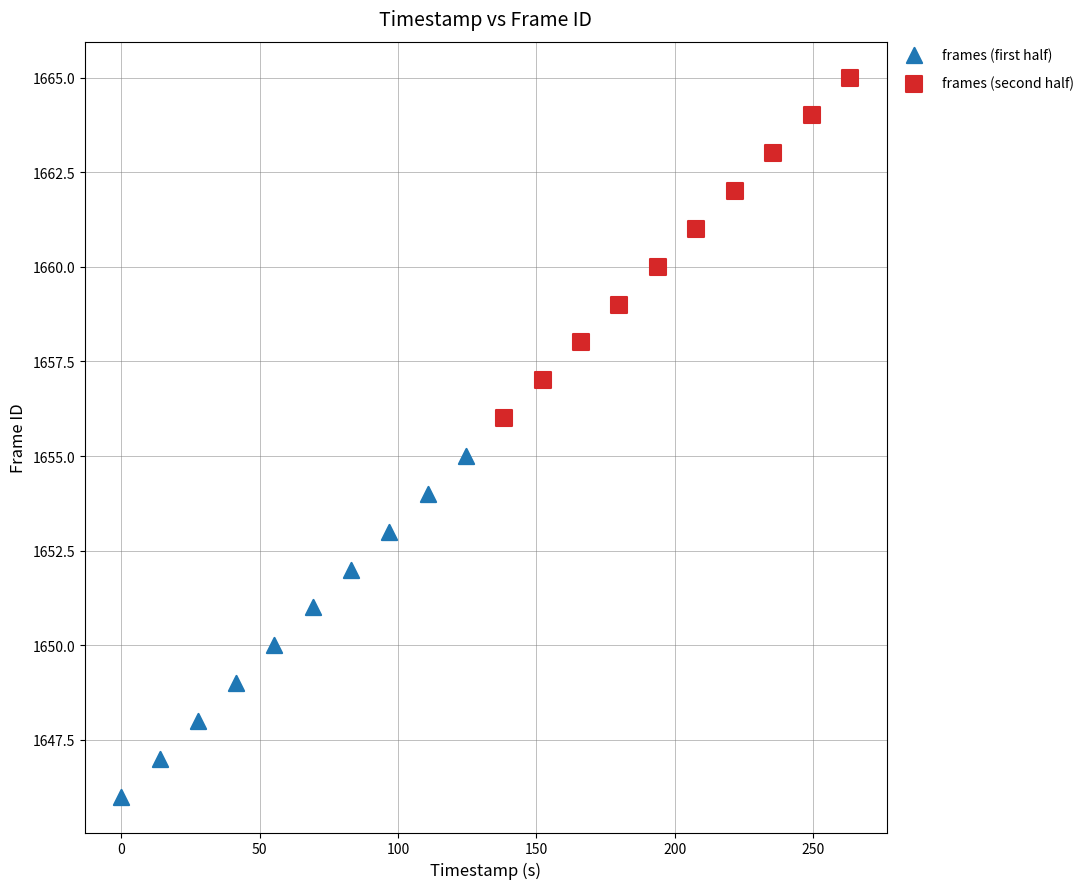

Which series contains the highest Y value?

frames (second half)